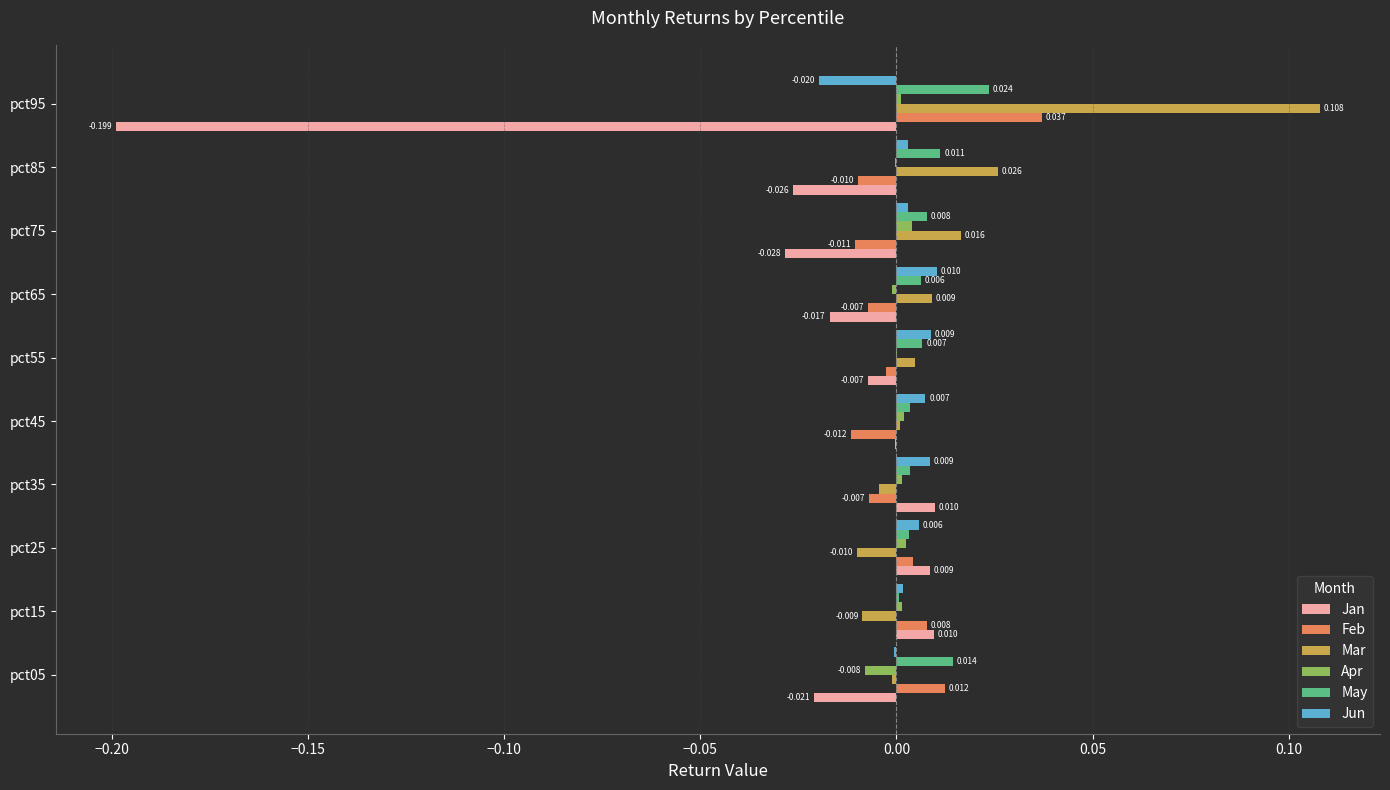

How many values in Mar are above zero?

6